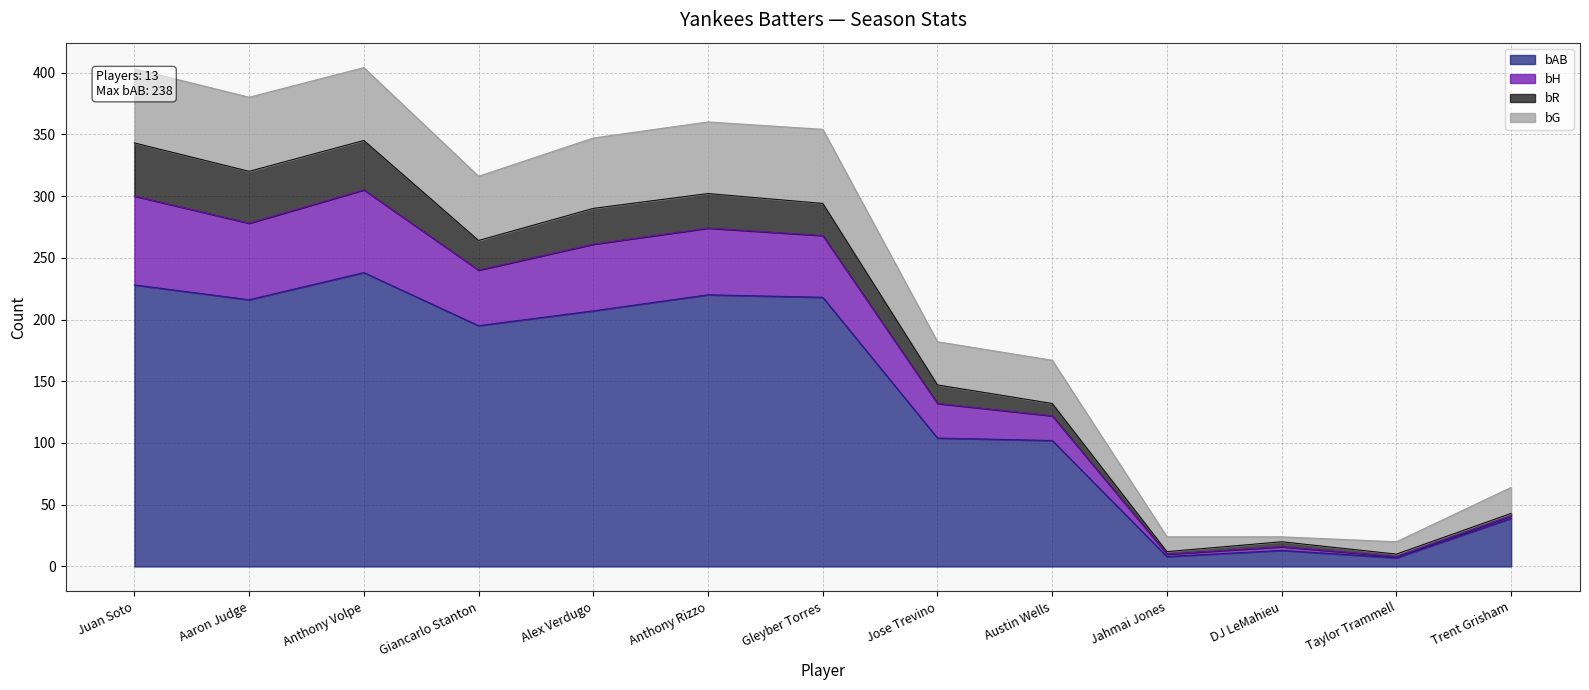

The value of bAB at Austin Wells is 33. True or false?

False